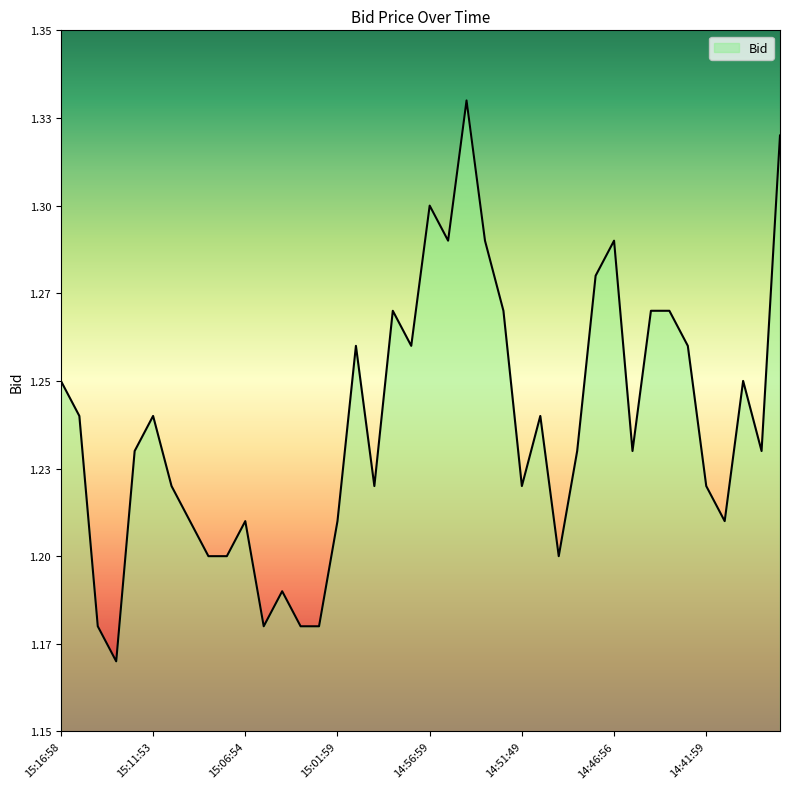

How many interior local peaks (higher than both neighbors) does the data have?

10